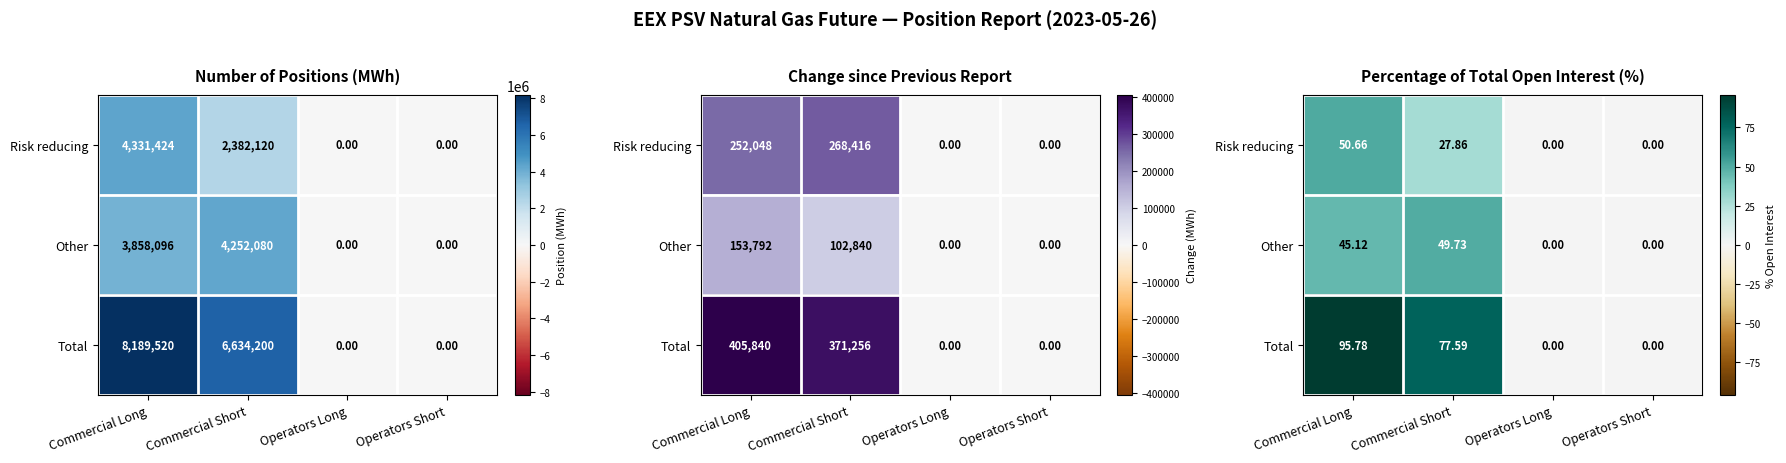

How many categories are shown in the chart?

4